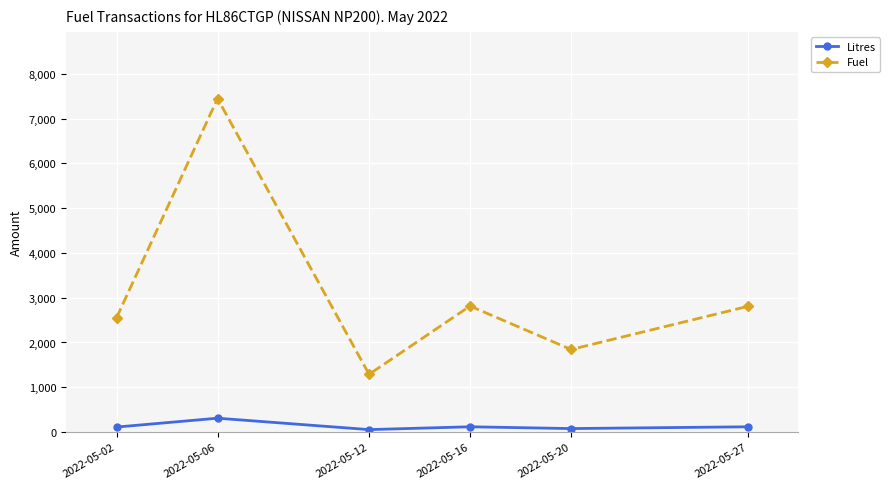

What is the value of the Fuel point at the 3rd from the left?

1288.6